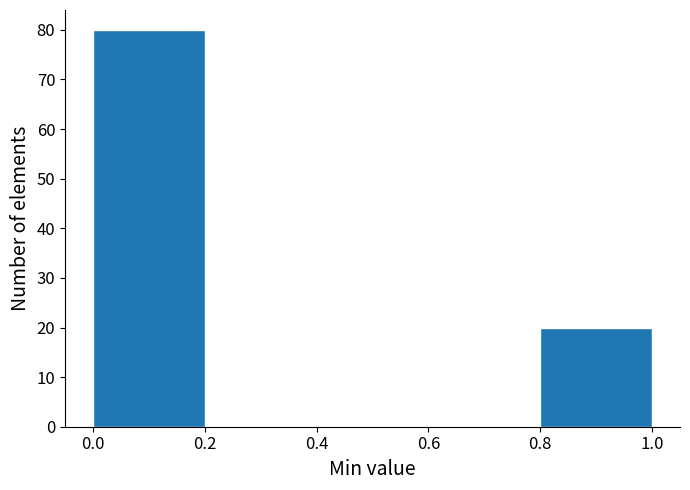

What is the height of the bar covering 0.0 to 0.2 on the x-axis? The values are not printed on the chart, so give them approximately, as read against the axis.

80